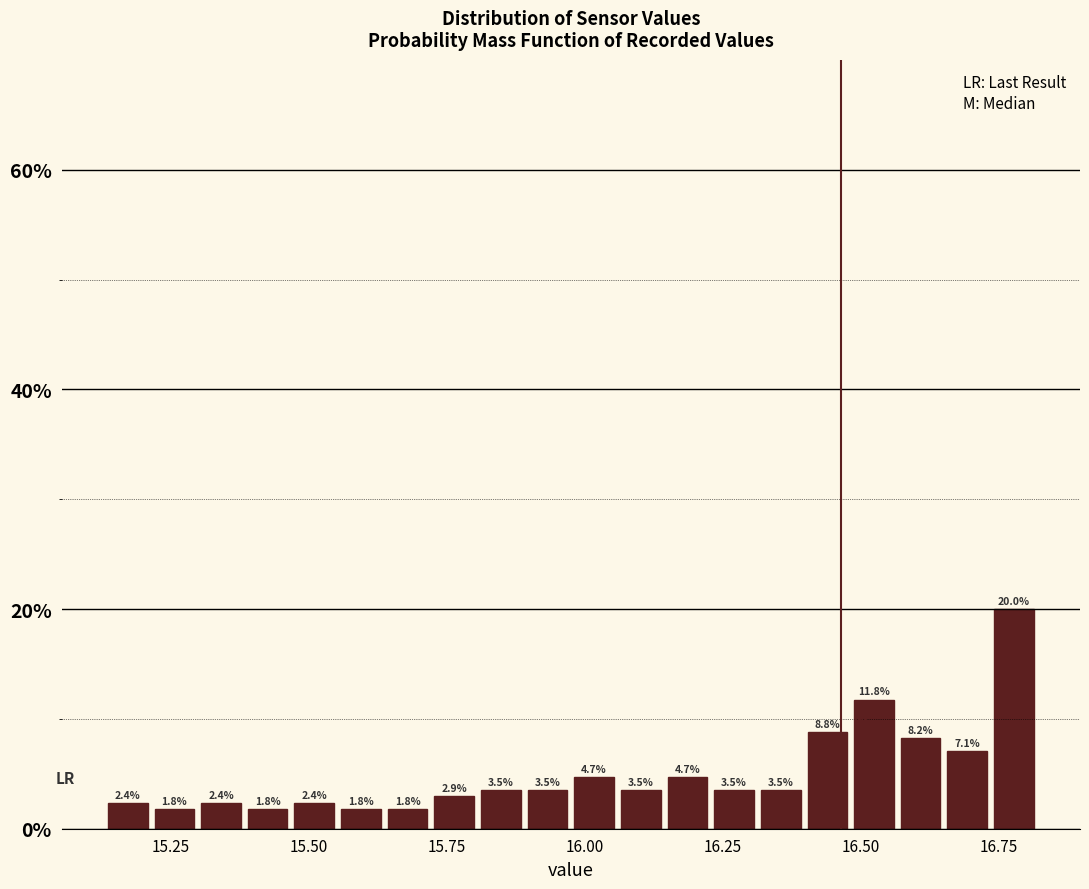

Around what value on the x-axis is the tallest bar? Give the approximate position of its centre, as read against the axis.

16.80